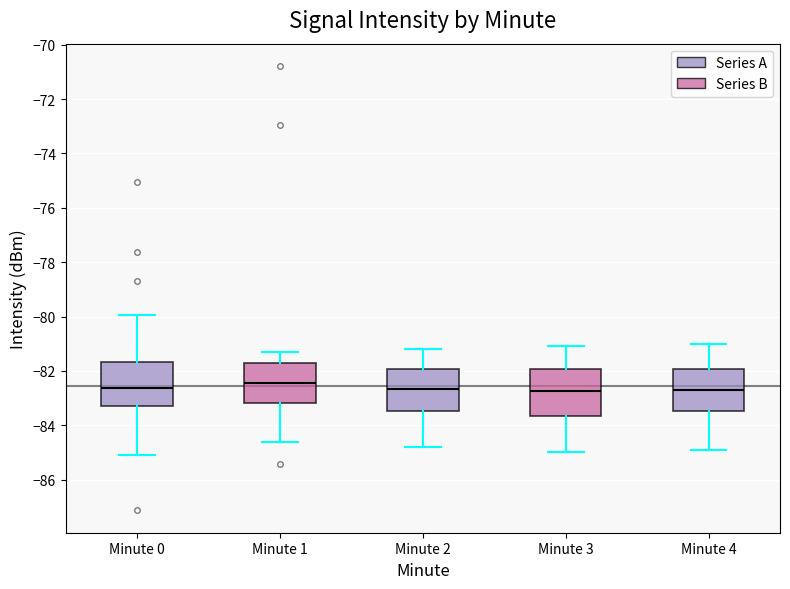

Reading left to right, transcribe this box plot: for each box, give where its median line is, the range the box spans, and where its two whiskers end, as read against the y-axis. The values are not printed on the chart, so give them approximately, as read against the axis.

Minute 0: median -82.6, box -83.2 to -81.6, whiskers -85.2 to -80.0
Minute 1: median -82.4, box -83.2 to -81.8, whiskers -84.6 to -81.2
Minute 2: median -82.6, box -83.4 to -82.0, whiskers -84.8 to -81.2
Minute 3: median -82.8, box -83.6 to -82.0, whiskers -85.0 to -81.0
Minute 4: median -82.6, box -83.4 to -82.0, whiskers -84.8 to -81.0